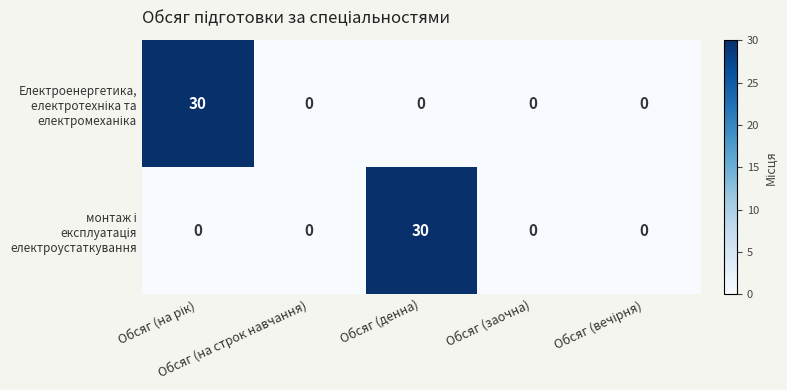

What is the greatest value displayed?

30